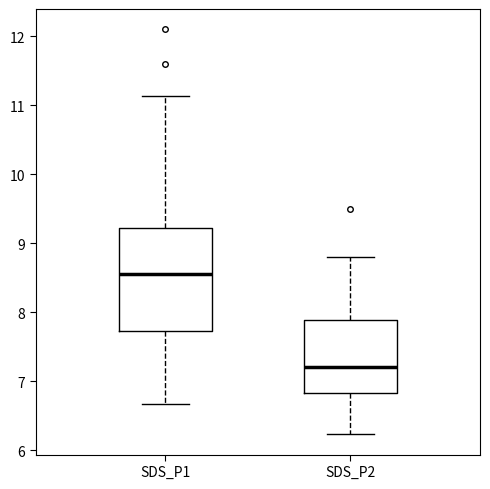

Reading left to right, transcribe this box plot: for each box, give where its median line is, the range the box spans, and where its two whiskers end, as read against the y-axis. The values are not printed on the chart, so give them approximately, as read against the axis.

SDS_P1: median 8.6, box 7.7 to 9.2, whiskers 6.7 to 11.1
SDS_P2: median 7.2, box 6.8 to 7.9, whiskers 6.2 to 8.8